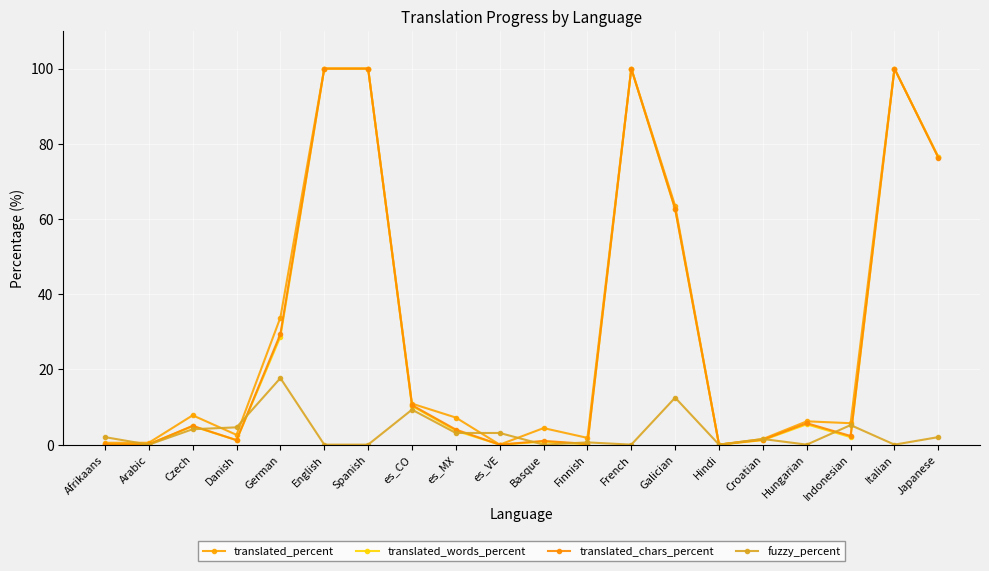

At which label does translated_percent reach its minimum?

es_VE